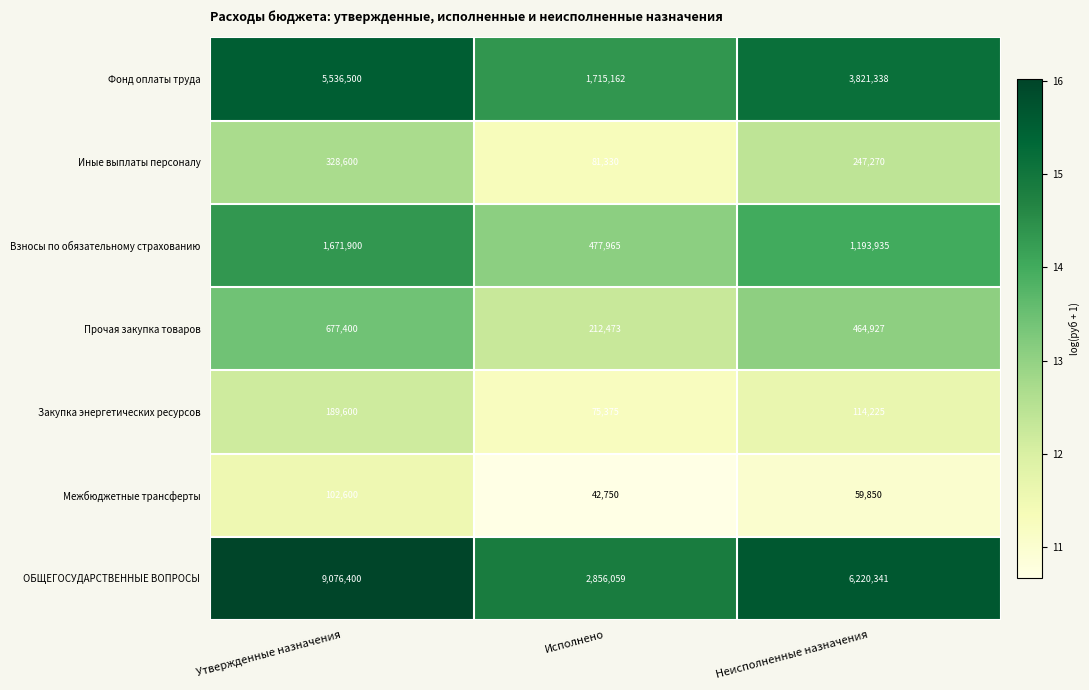

Reading left to right, what are all the values shown in this chart?

Фонд оплаты труда: 5536500	1715162	3821338
Иные выплаты персоналу: 328600	81330	247270
Взносы по обязательному страхованию: 1671900	477965	1193935
Прочая закупка товаров: 677400	212473	464927
Закупка энергетических ресурсов: 189600	75375	114225
Межбюджетные трансферты: 102600	42750	59850
ОБЩЕГОСУДАРСТВЕННЫЕ ВОПРОСЫ: 9076400	2856059	6220341